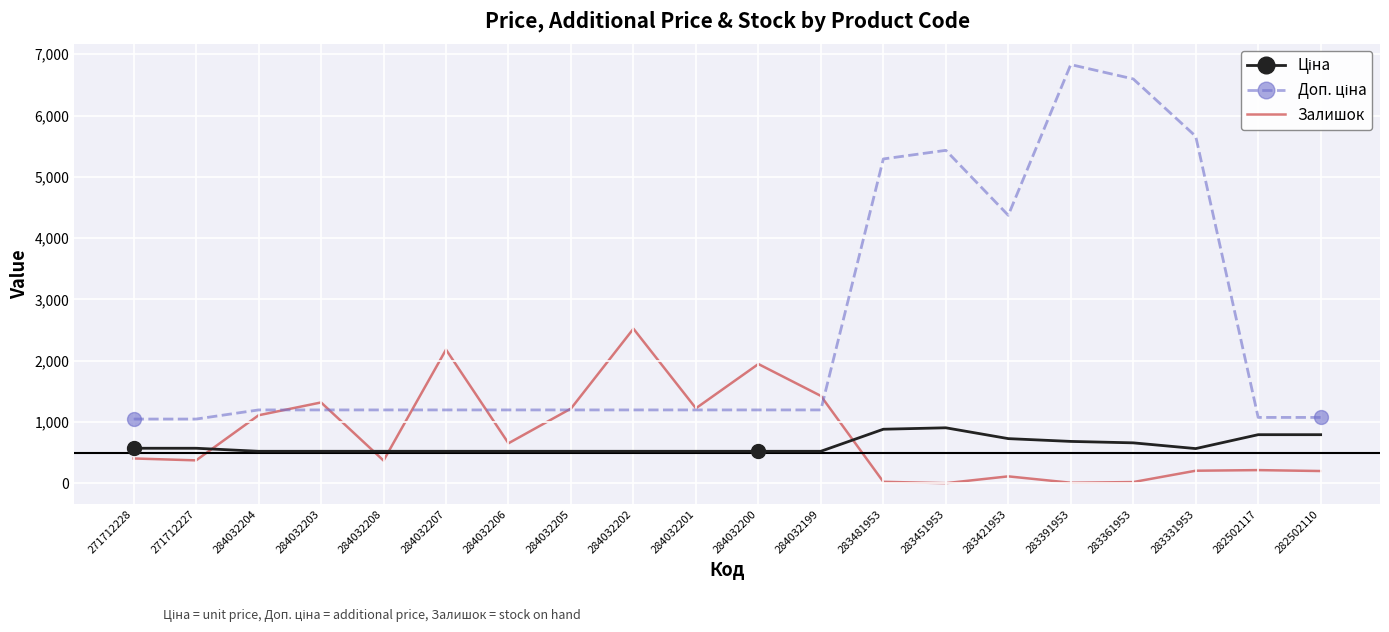

What is the total value across all series at 284032199?

3145.2